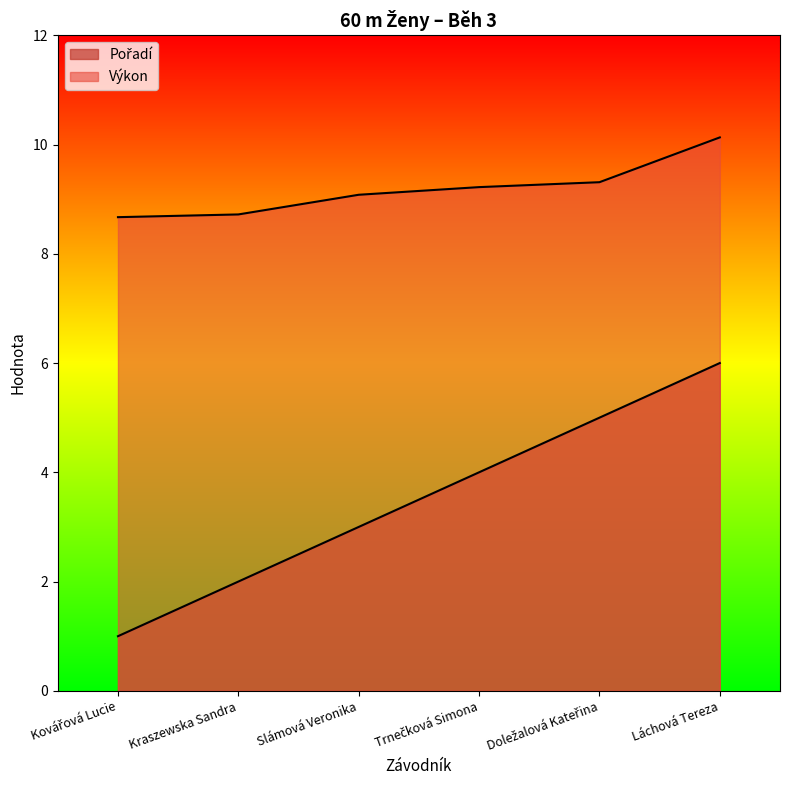

List the series in order of their overall mean, highest first.

Výkon, Pořadí